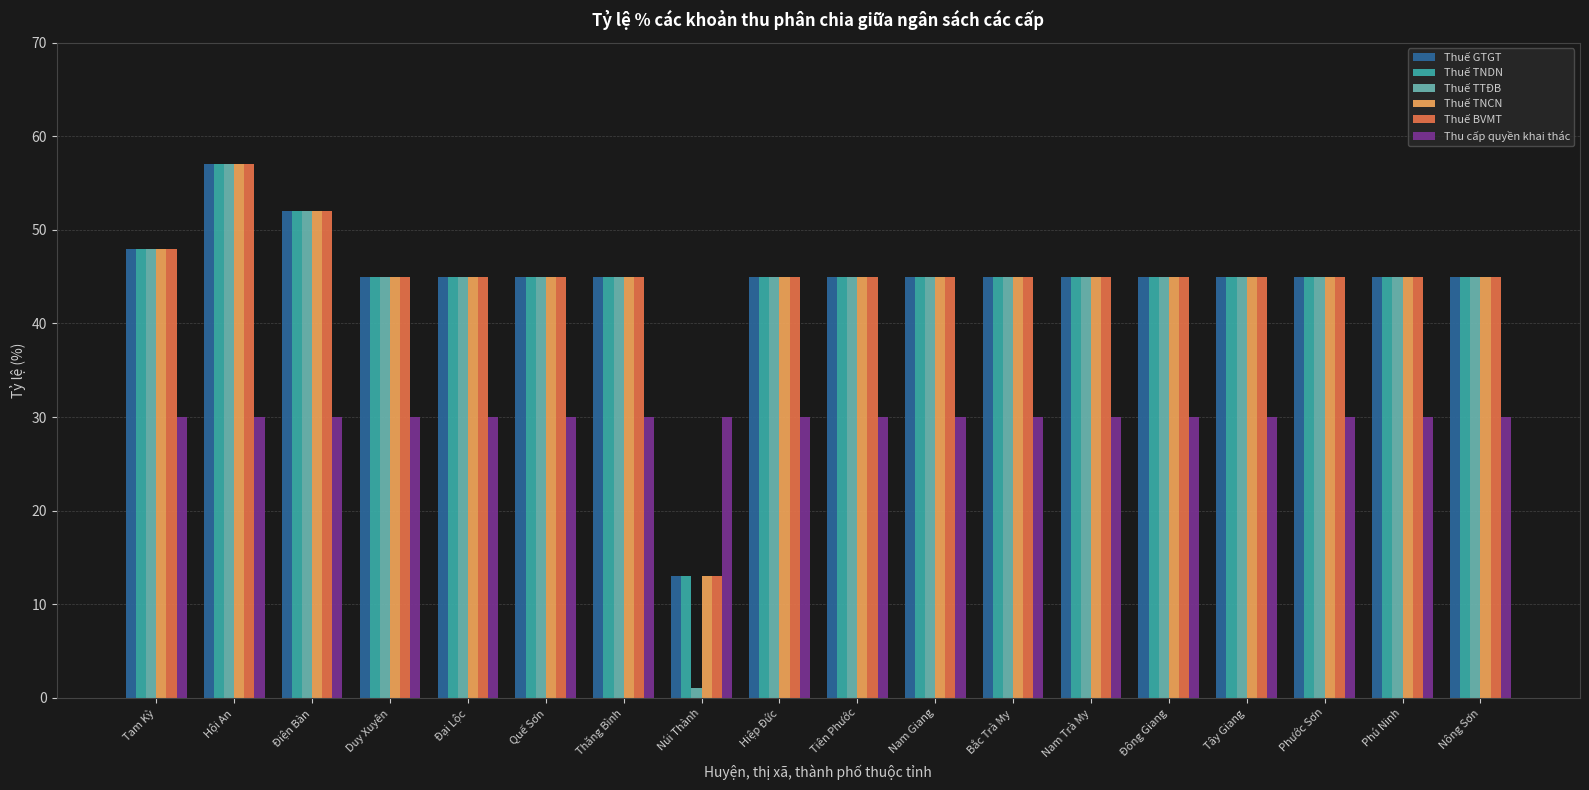

What is the difference between the highest and lowest values at Nông Sơn?

15